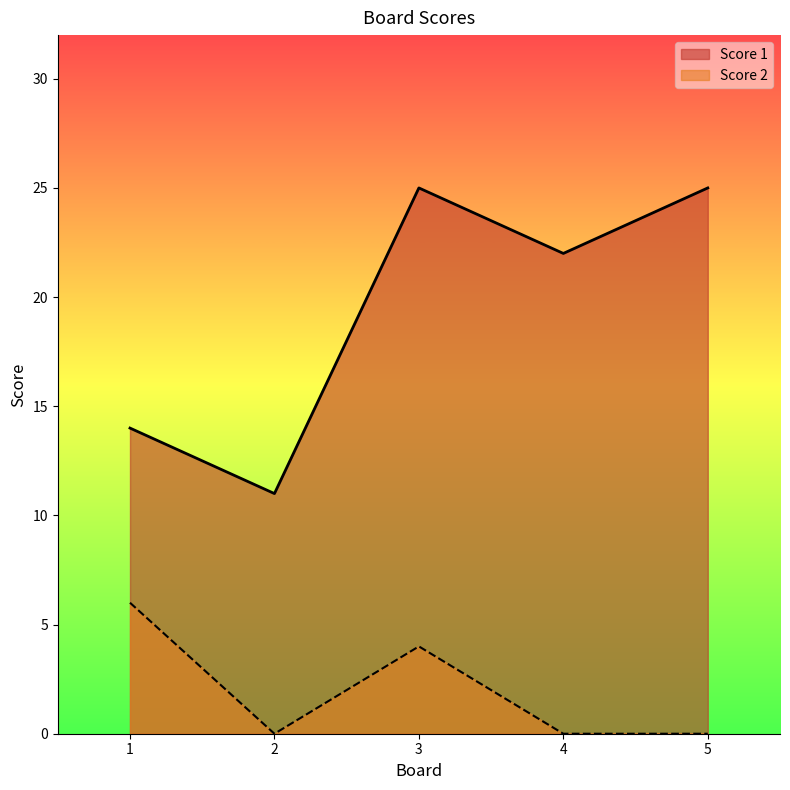

What is the difference between the maximum and minimum values in the Score 1 series?

14